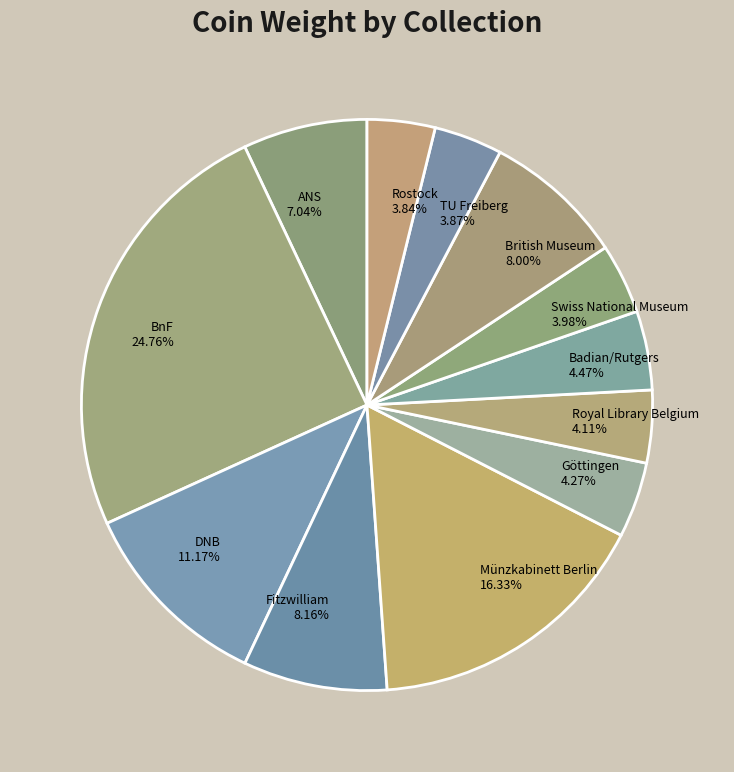

Approximately how many times larger is the value at Royal Library Belgium 4.11% compared to Münzkabinett Berlin 16.33%?

0.3